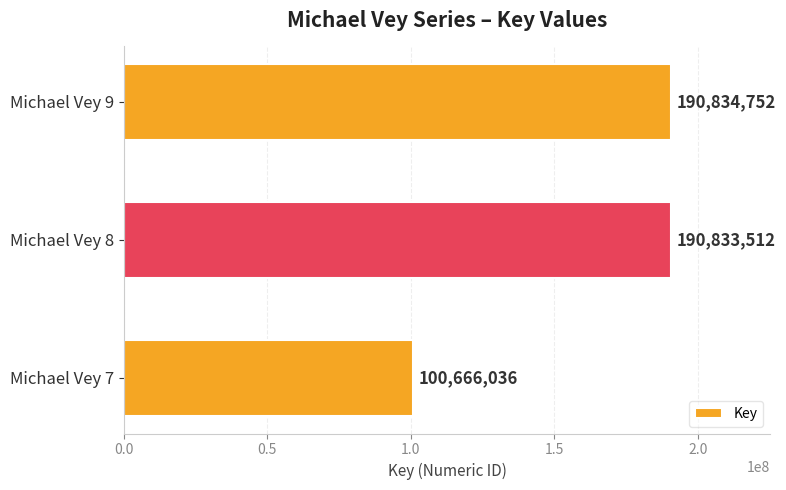

What is the ratio of the value at Michael Vey 7 to the value at Michael Vey 8?

0.5